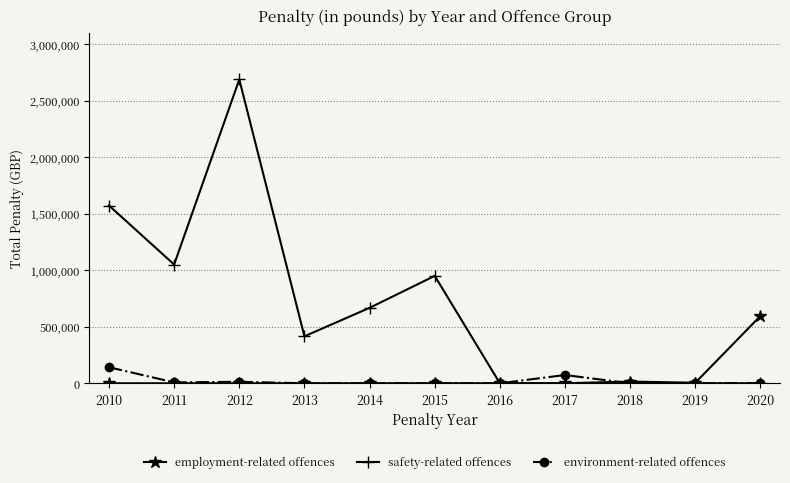

True or false: environment-related offences has more than 0 points higher than both neighbors.

True